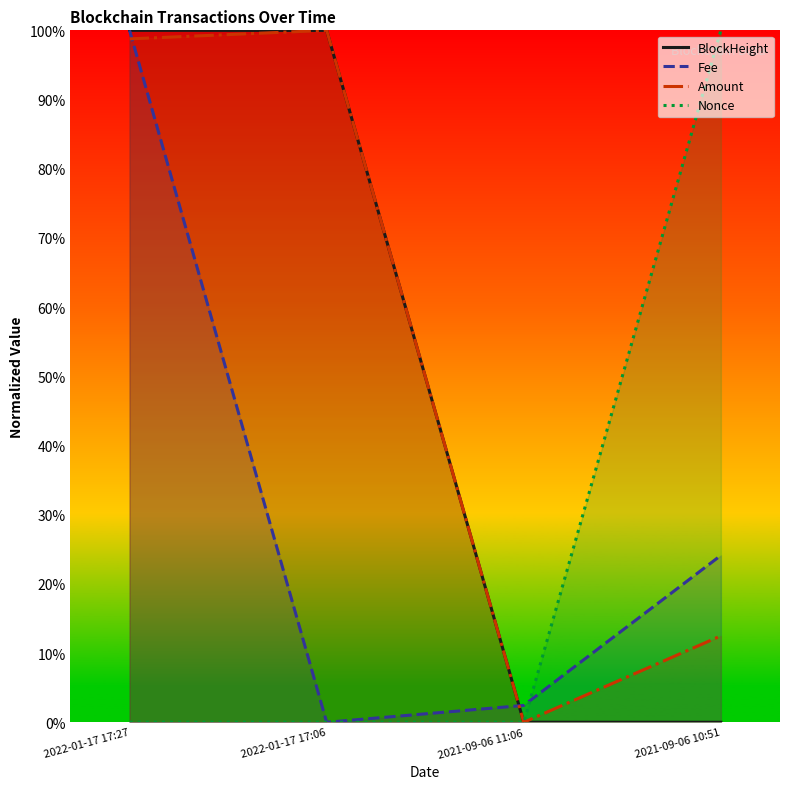

At which category does Amount reach its first local peak?

2022-01-17 17:06